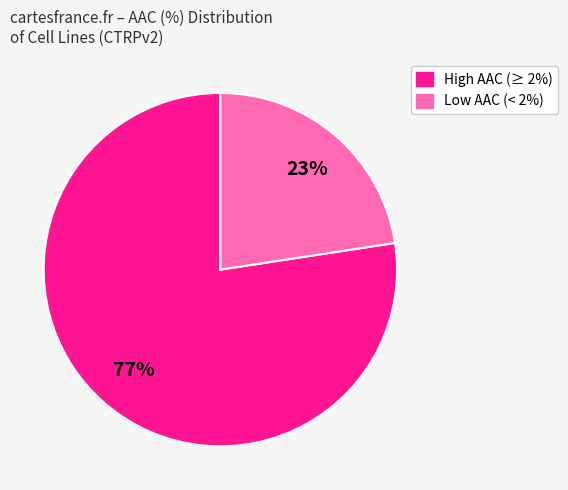

Does any single category account for the majority?

Yes